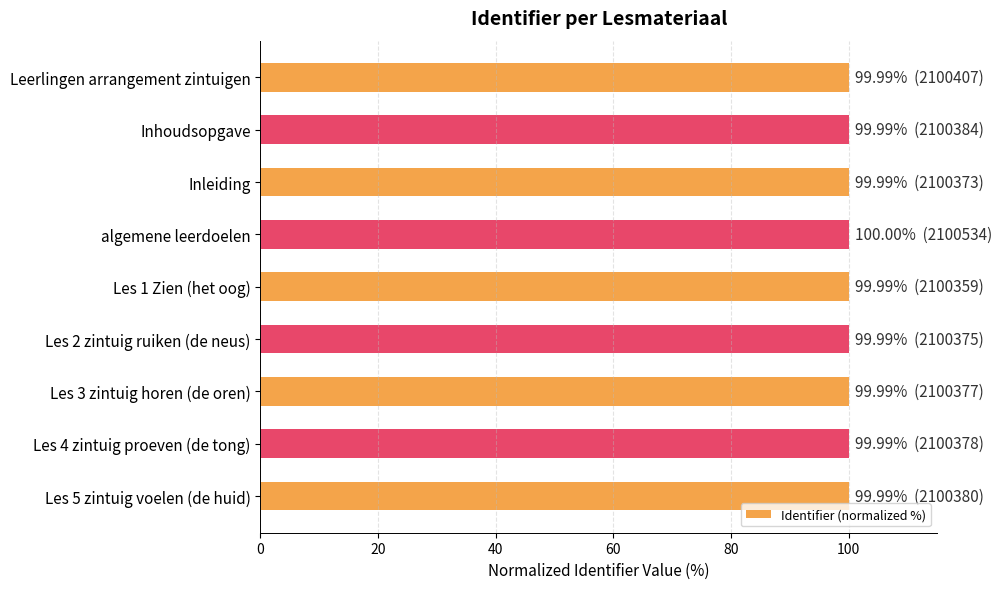

What is the minimum value shown in the chart?

100.0